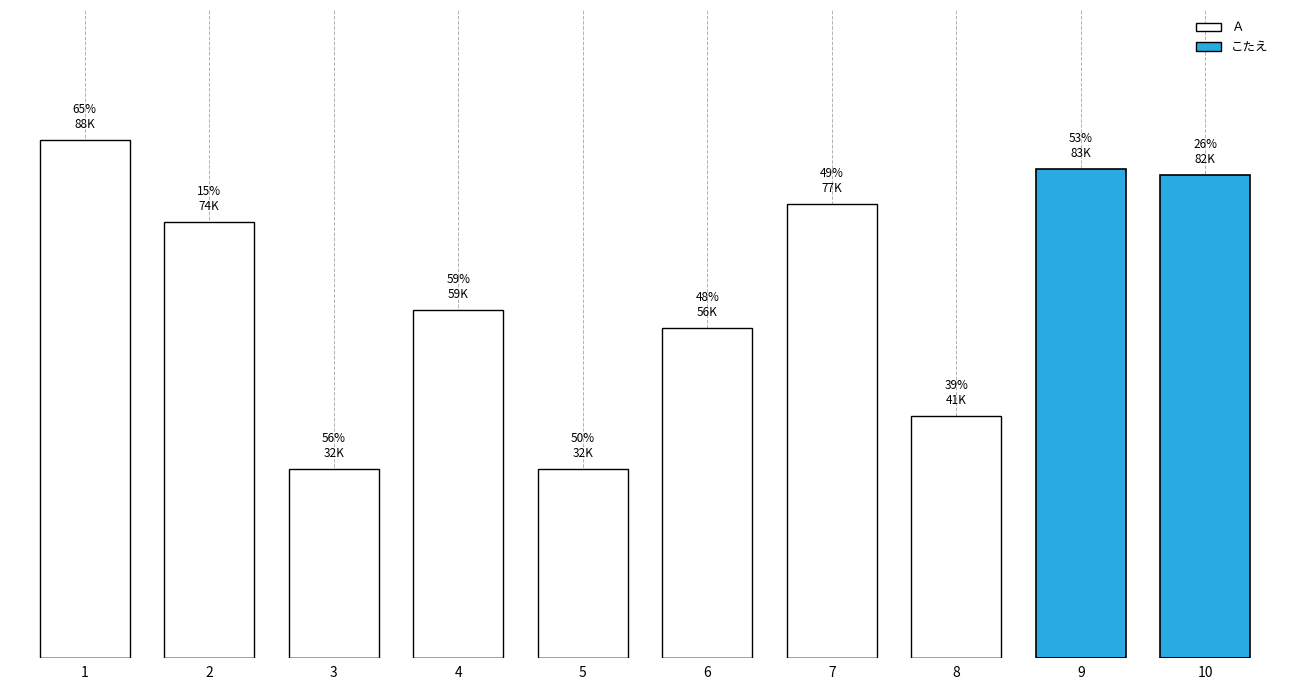

How many groups of bars are there?

10